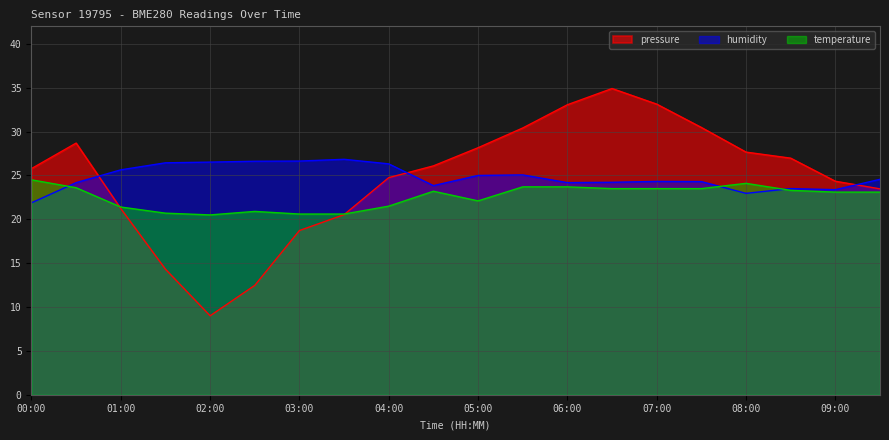

True or false: humidity has more than 2 interior local peaks.

True